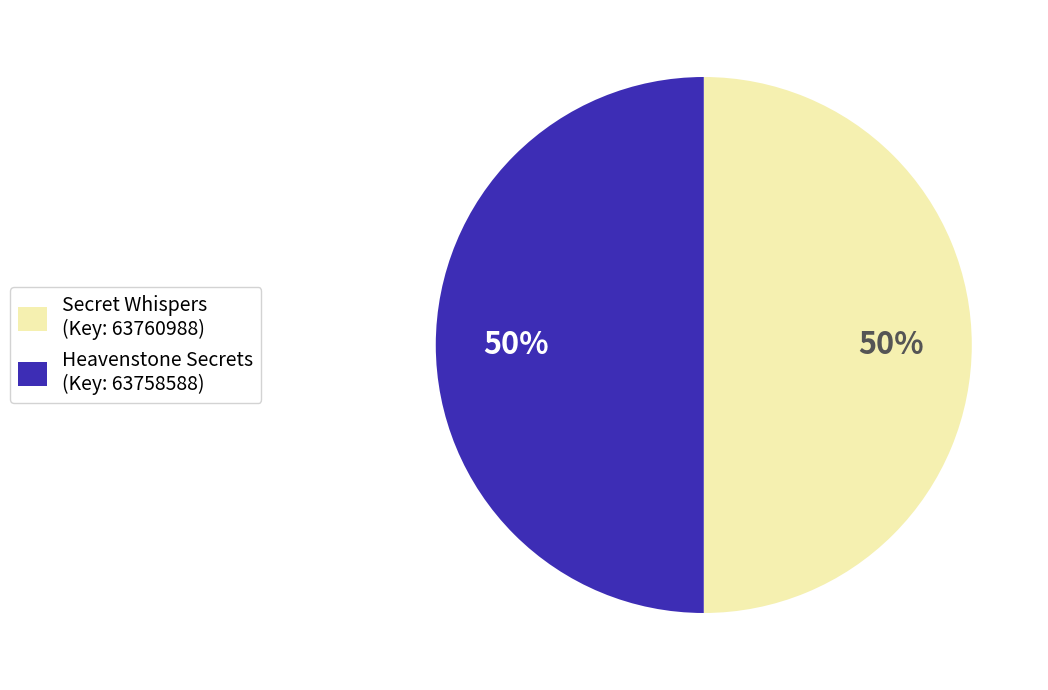

What is the ratio of the value at Heavenstone Secrets (Key: 63758588) to the value at Secret Whispers (Key: 63760988)?

1.0